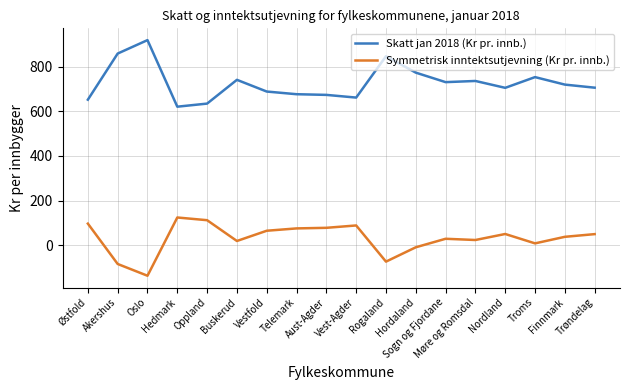

Rank the series by their average value, from highest to lowest.

Skatt jan 2018 (Kr pr. innb.), Symmetrisk inntektsutjevning (Kr pr. innb.)